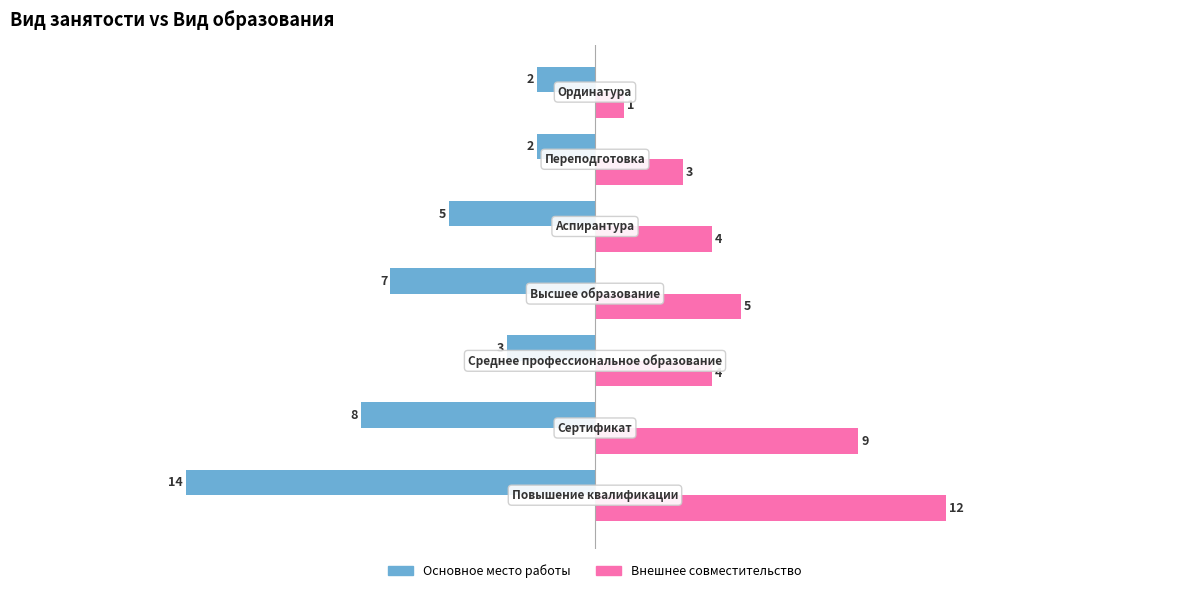

What is the sum of all Внешнее совместительство values?

38